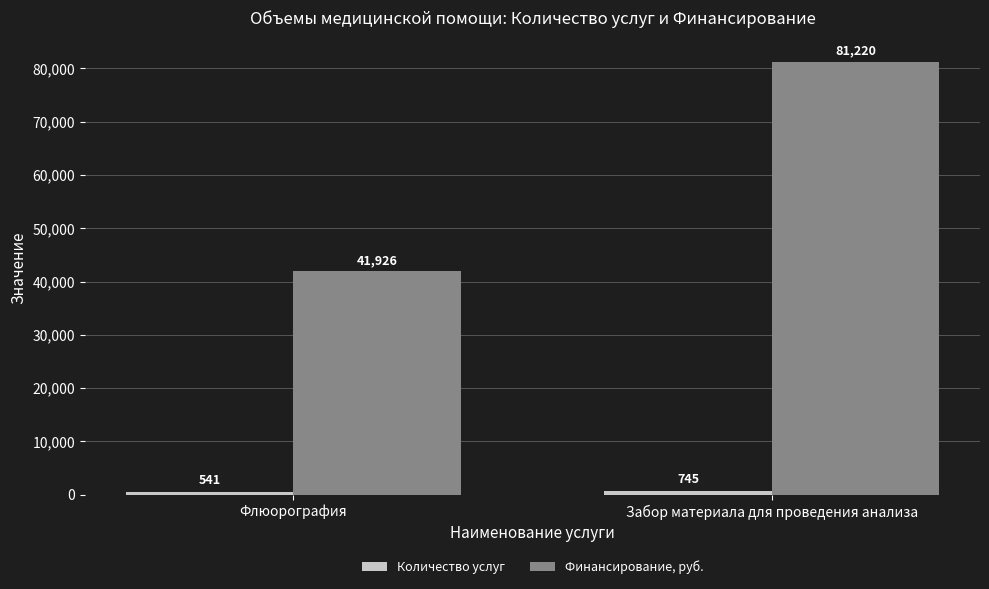

How many data points in Финансирование, руб. are less than 81220?

1